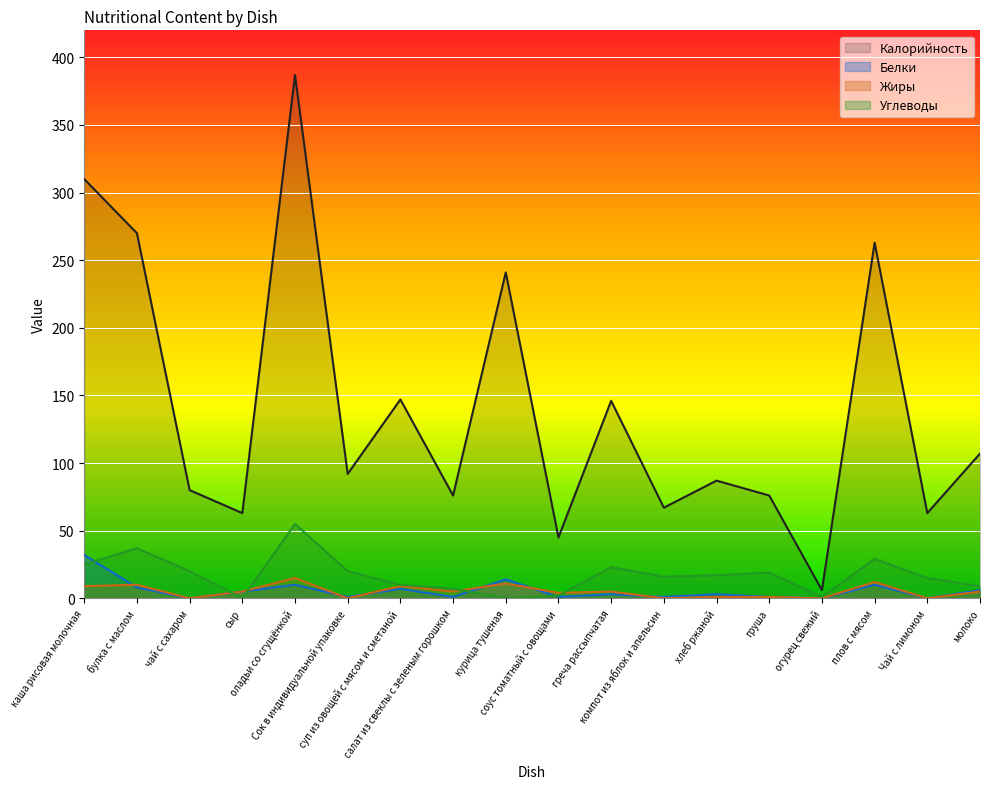

Reading left to right, list all the values displayed in this chart.

Калорийность: каша рисовая молочная=310	булка с маслом=270	чай с сахаром=80	сыр=63	оладьи со сгущёнкой=387	Сок в индивидуальной упаковке=92	суп из овощей с мясом и сметаной=147	салат из свеклы с зеленым горошком=76	курица тушеная=241	соус томатный с овощами=45	греча рассыпчатая=146	компот из яблок и апельсин=67	хлеб ржаной=87	груша=76	огурец свежий=6	плов с мясом=263	Чай с лимоном=63	молоко=107
Белки: каша рисовая молочная=32	булка с маслом=8	чай с сахаром=0	сыр=5	оладьи со сгущёнкой=10	Сок в индивидуальной упаковке=1	суп из овощей с мясом и сметаной=7	салат из свеклы с зеленым горошком=1	курица тушеная=14	соус томатный с овощами=1	греча рассыпчатая=3	компот из яблок и апельсин=1	хлеб ржаной=3	груша=1	огурец свежий=0	плов с мясом=10	Чай с лимоном=0	молоко=6
Жиры: каша рисовая молочная=9	булка с маслом=10	чай с сахаром=0	сыр=5	оладьи со сгущёнкой=15	Сок в индивидуальной упаковке=0	суп из овощей с мясом и сметаной=9	салат из свеклы с зеленым горошком=5	курица тушеная=11	соус томатный с овощами=4	греча рассыпчатая=5	компот из яблок и апельсин=0	хлеб ржаной=1	груша=1	огурец свежий=0	плов с мясом=12	Чай с лимоном=0	молоко=5
Углеводы: каша рисовая молочная=25	булка с маслом=37	чай с сахаром=20	сыр=0	оладьи со сгущёнкой=55	Сок в индивидуальной упаковке=20	суп из овощей с мясом и сметаной=10	салат из свеклы с зеленым горошком=7	курица тушеная=0	соус томатный с овощами=2	греча рассыпчатая=23	компот из яблок и апельсин=16	хлеб ржаной=17	груша=19	огурец свежий=1	плов с мясом=29	Чай с лимоном=15	молоко=9